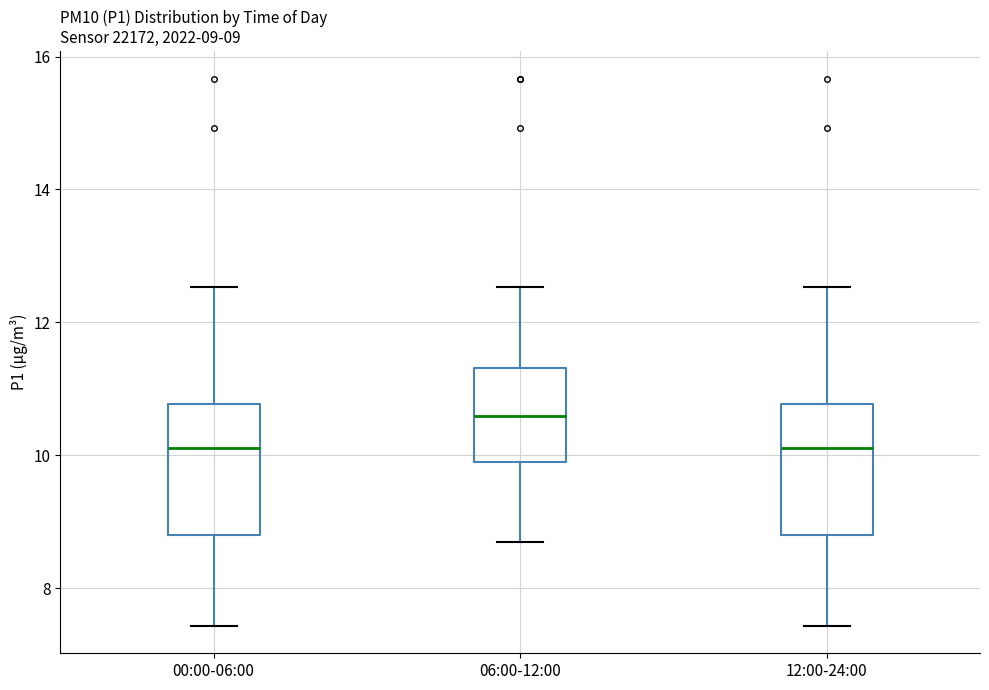

Which box's median line is the highest?

06:00-12:00